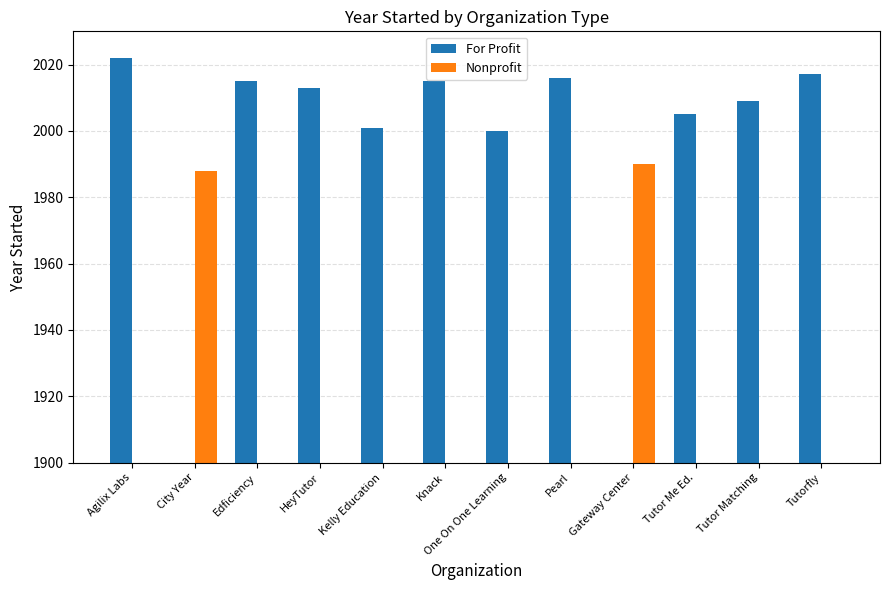

The Nonprofit series shows 0 at Tutorfly. True or false?

True